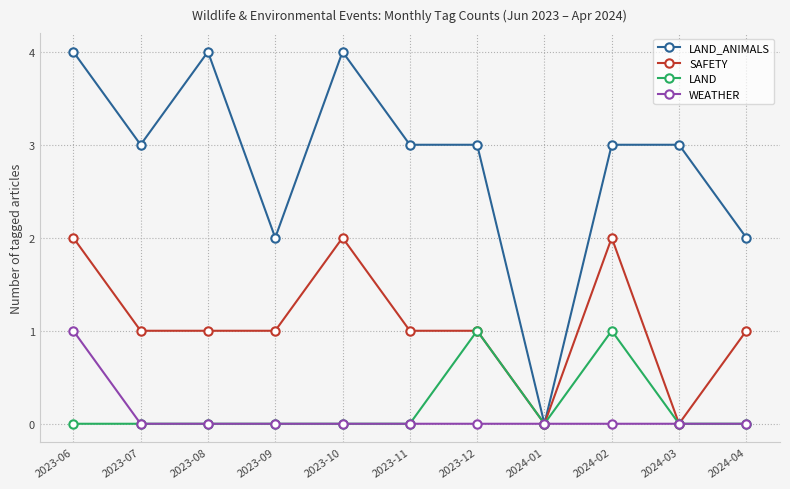

Which series has the largest total across all categories?

LAND_ANIMALS